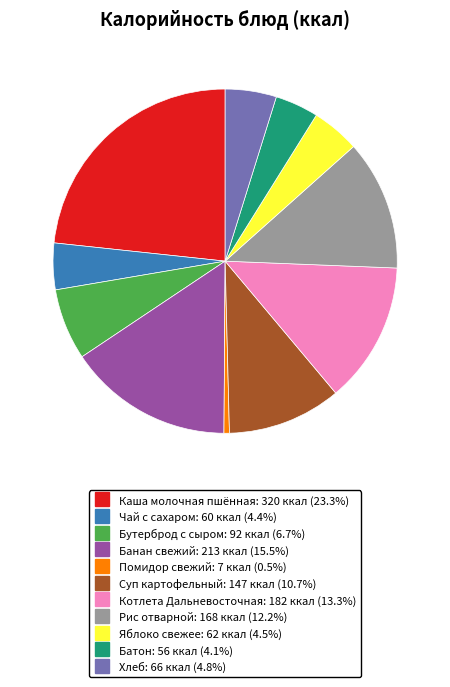

Combined, do Рис отварной and Банан свежий account for over 50%?

No